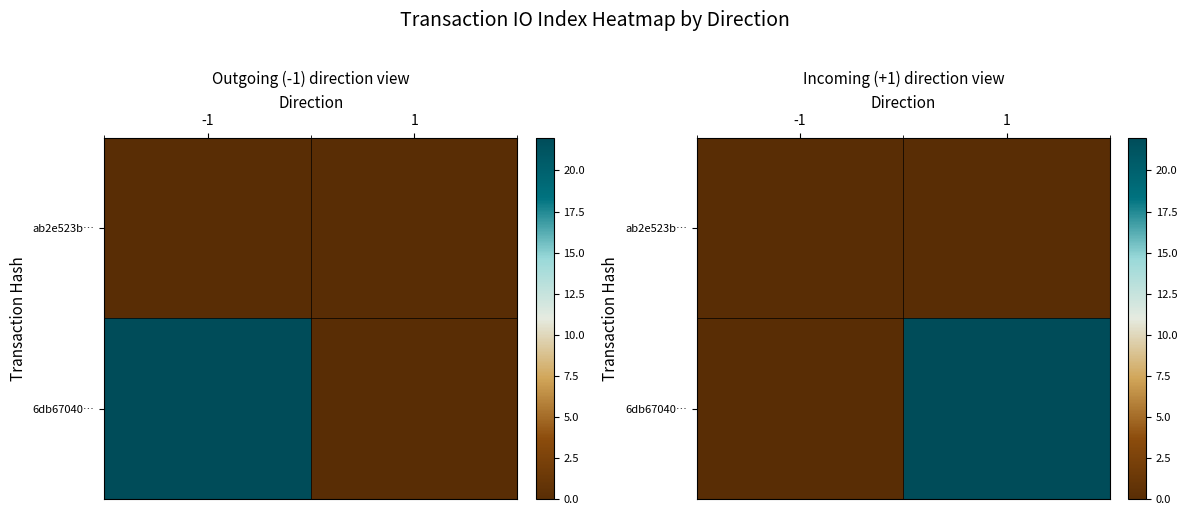

How many series are shown in this chart?

2